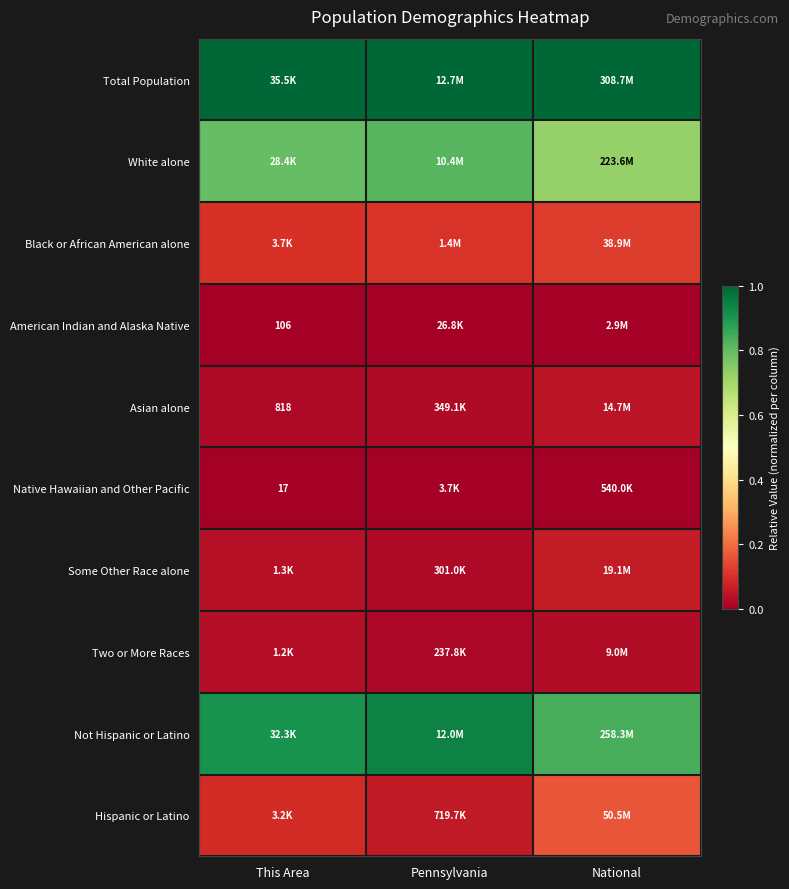

The American Indian and Alaska Native series shows 0.0 at This Area. True or false?

False